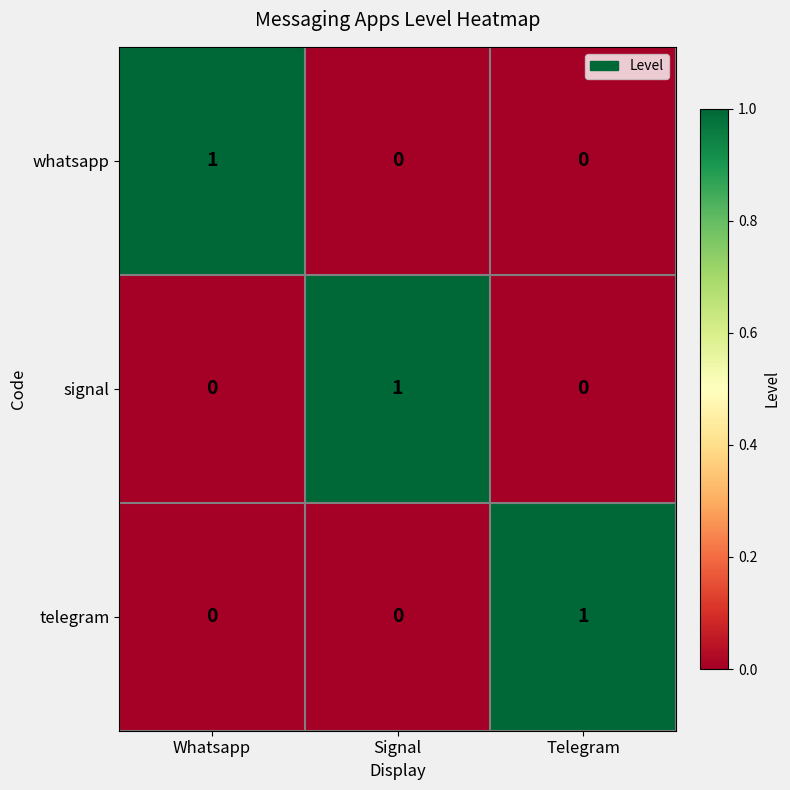

How many categories are shown in the chart?

3